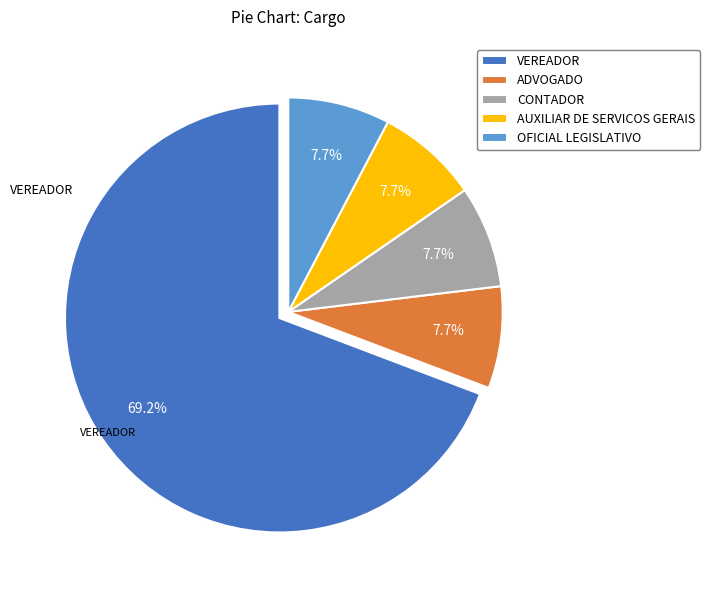

How many slices are in this pie chart?

5